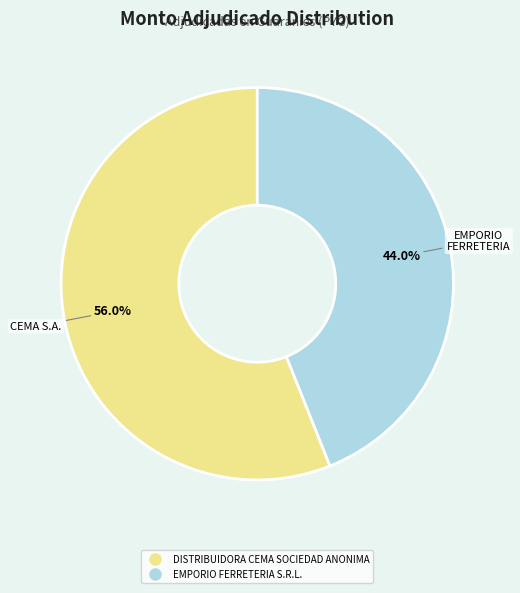

Rank the categories by value from lowest to highest.

EMPORIO FERRETERIA S.R.L., DISTRIBUIDORA CEMA SOCIEDAD ANONIMA